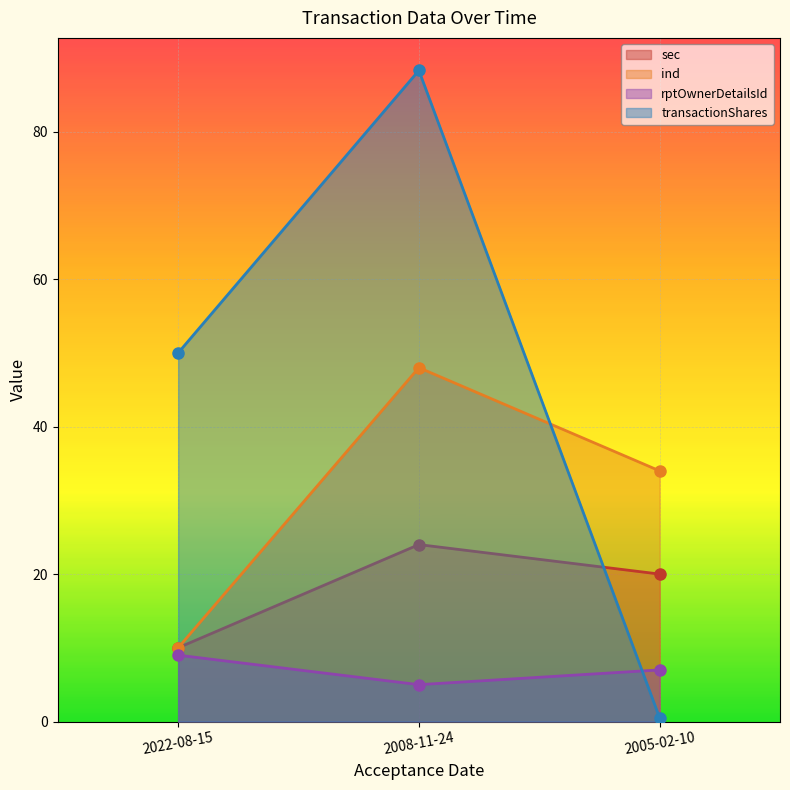

At how many categories does at least one series exceed 66?

1